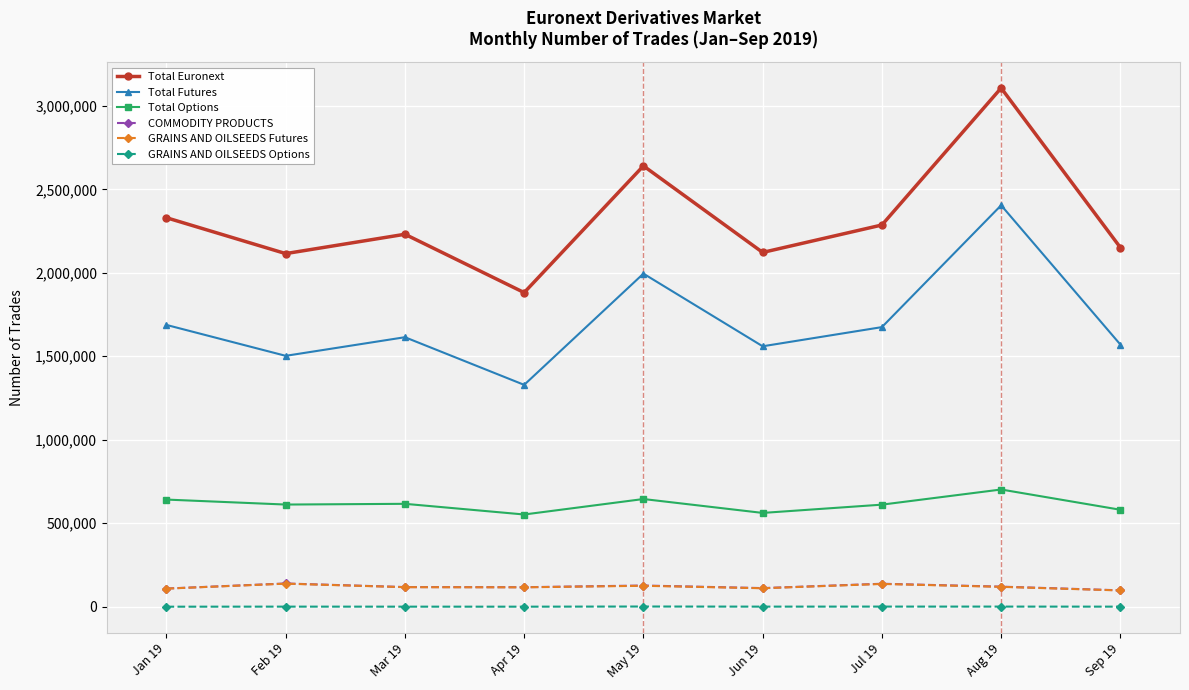

True or false: Total Options and GRAINS AND OILSEEDS Futures cross at least once.

False